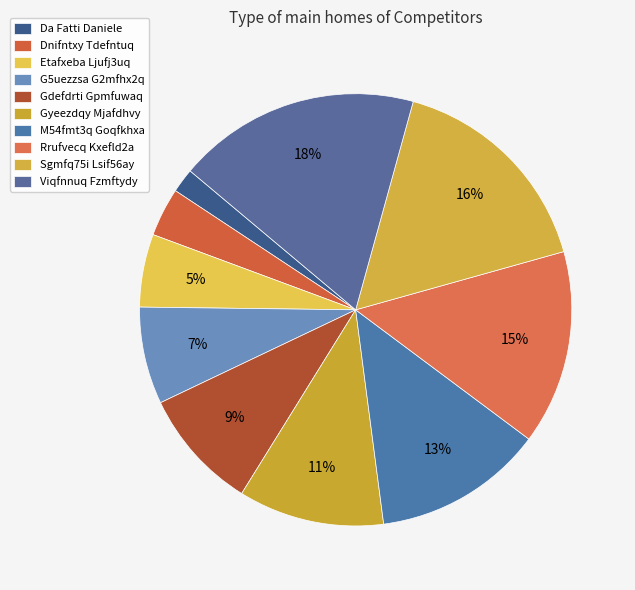

Is it true that Sgmfq75i Lsif56ay is 22% of the pie?

False